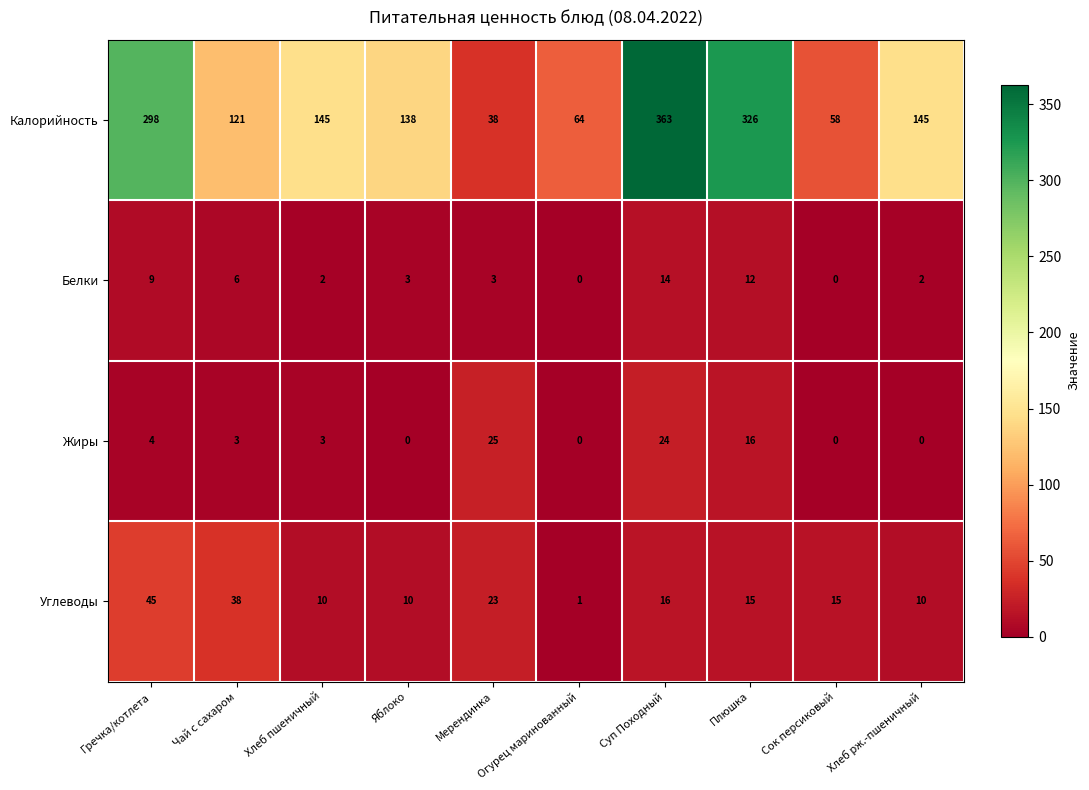

How many data points does each series have?

10